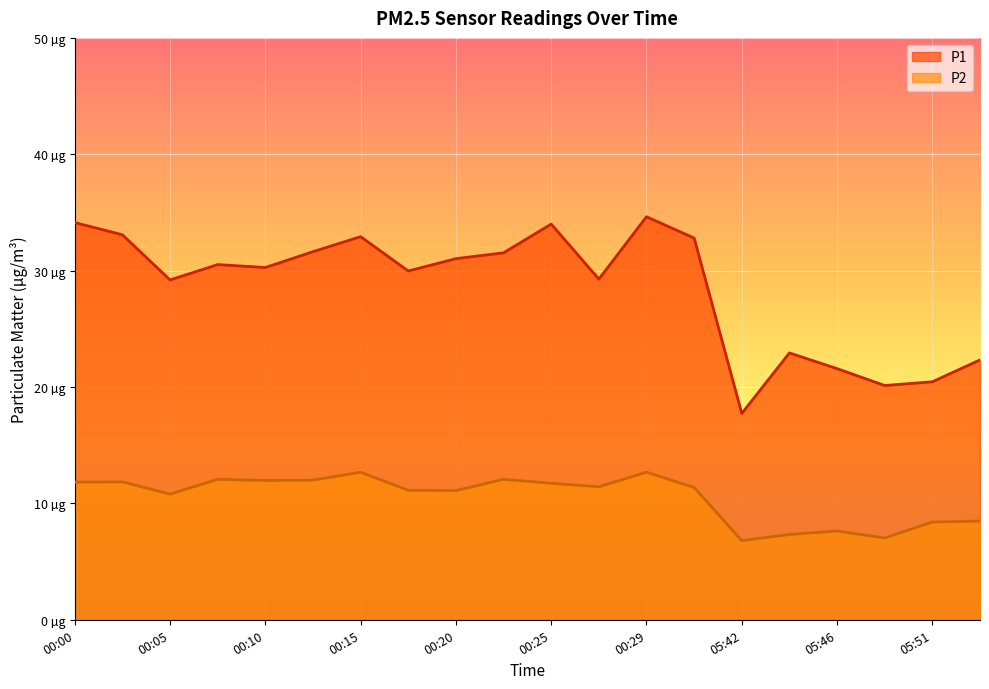

True or false: P2 and P1 cross at least once.

False